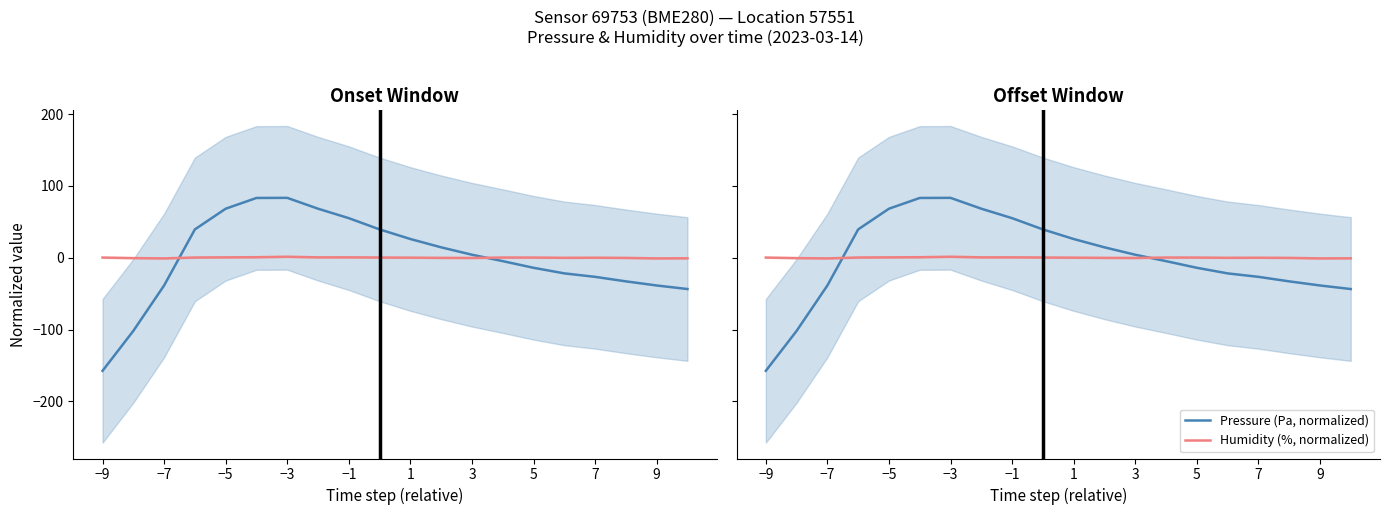

How many series are shown in this chart?

2